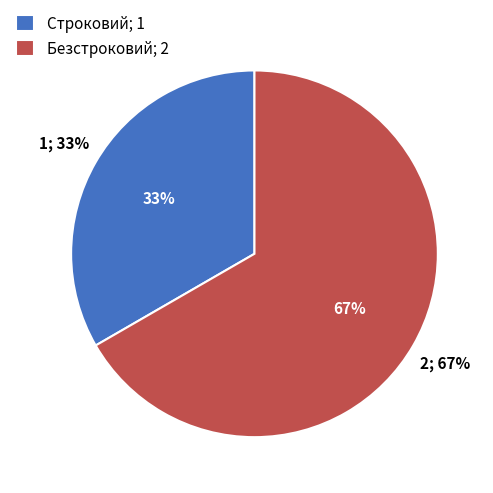

How much of the chart is everything except Безстроковий?

33.3%